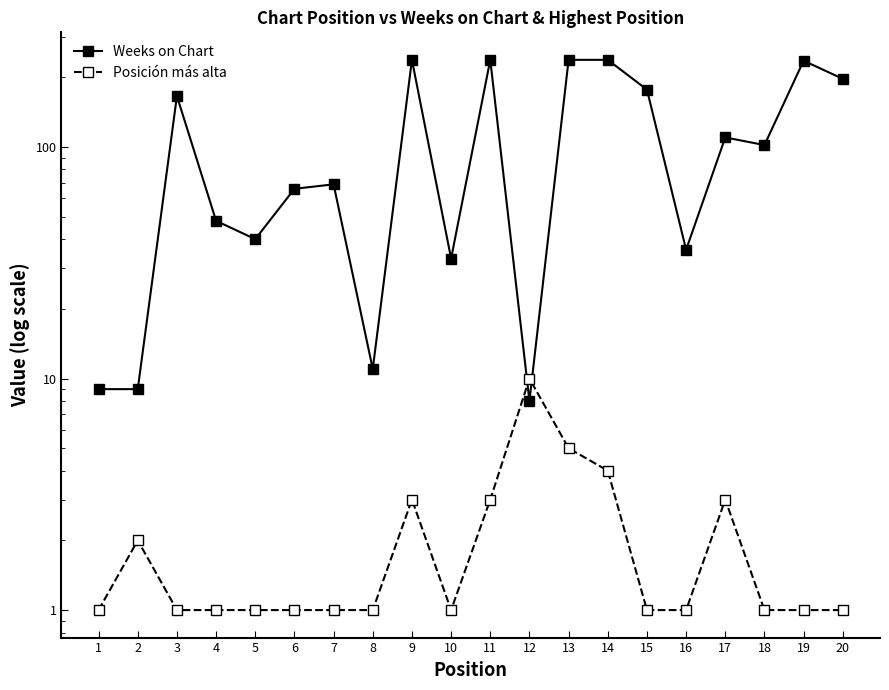

What is the average value of the Posición más alta series?

2